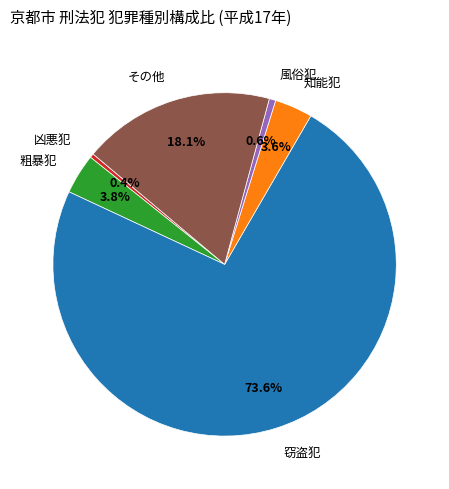

To the nearest percent, what is the difference between the 風俗犯 and その他 slice percentages?

17%